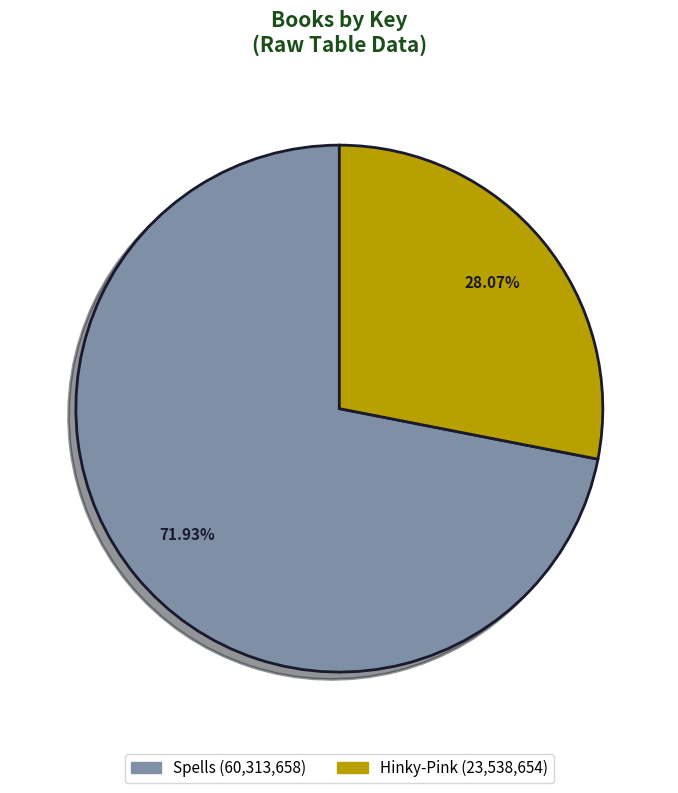

Does any single category account for the majority?

Yes